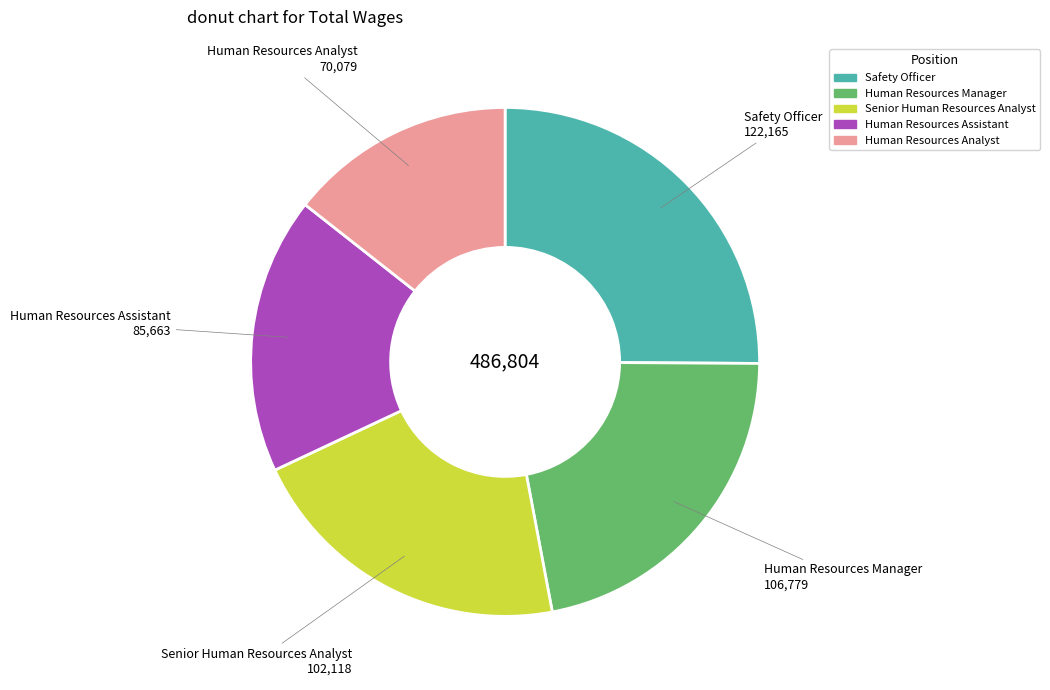

Which has a higher value, Human Resources Manager or Safety Officer?

Safety Officer